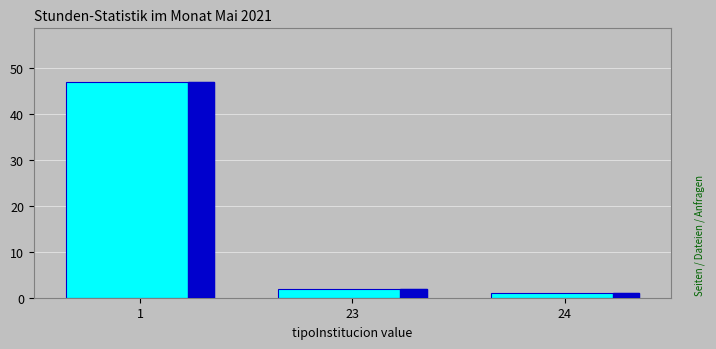

Reading right to left, extract all data points from this chart.

1	2	47